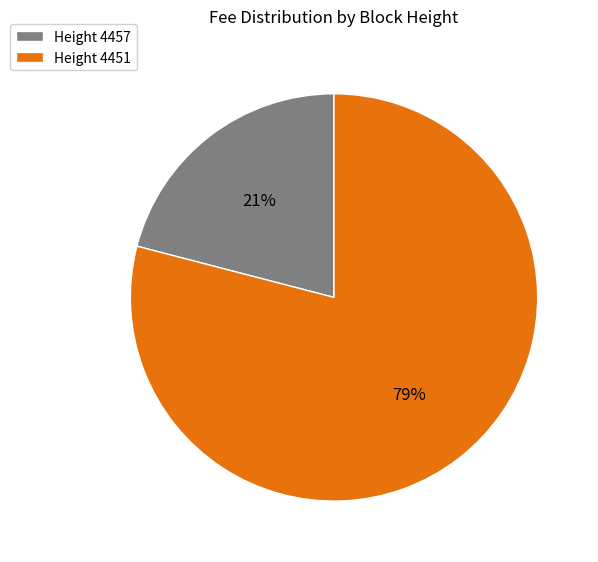

To the nearest percent, what percentage of the pie is Height 4451?

79%